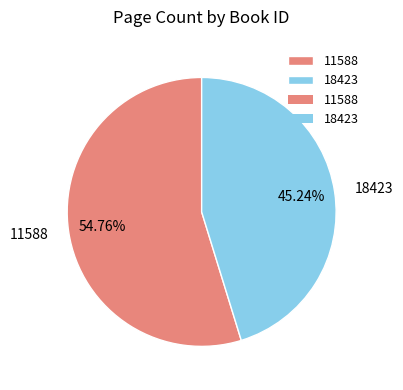

How much of the chart is everything except 11588?

45.2%